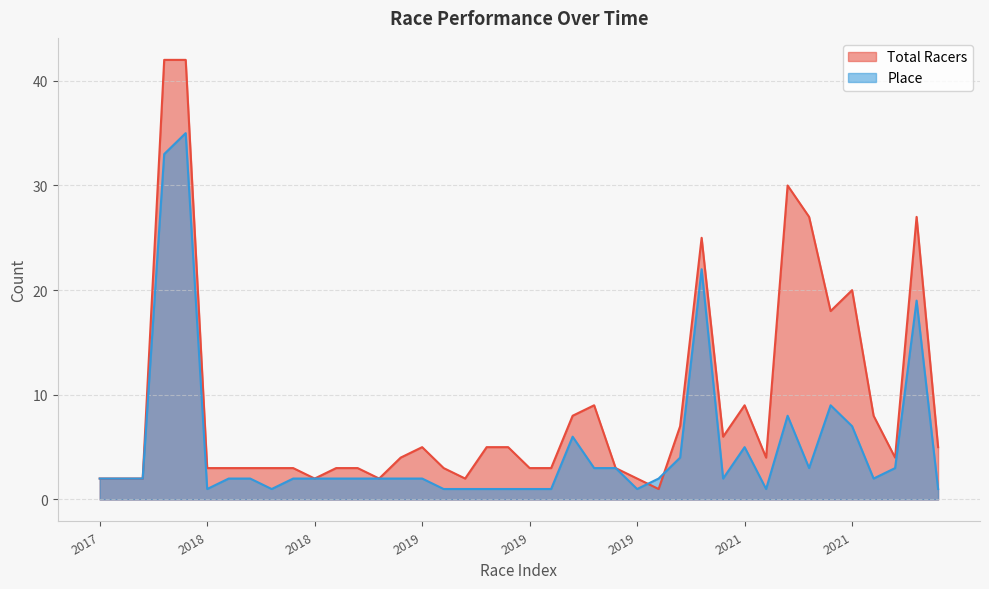

How many values in the Place series exceed 2?

14